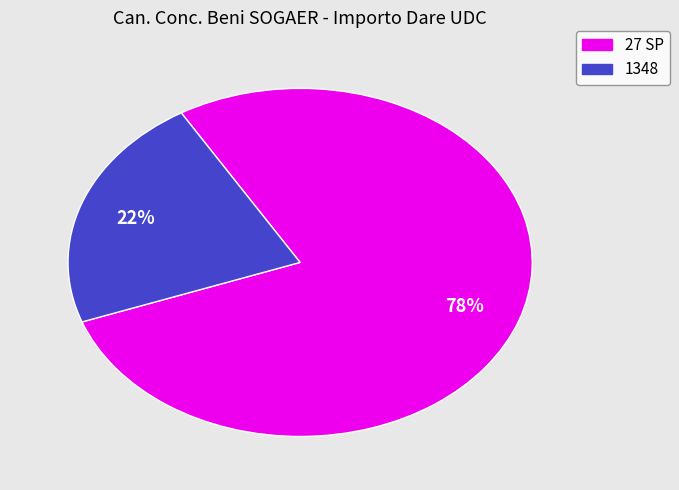

To the nearest percent, what portion does 1348 represent?

22%